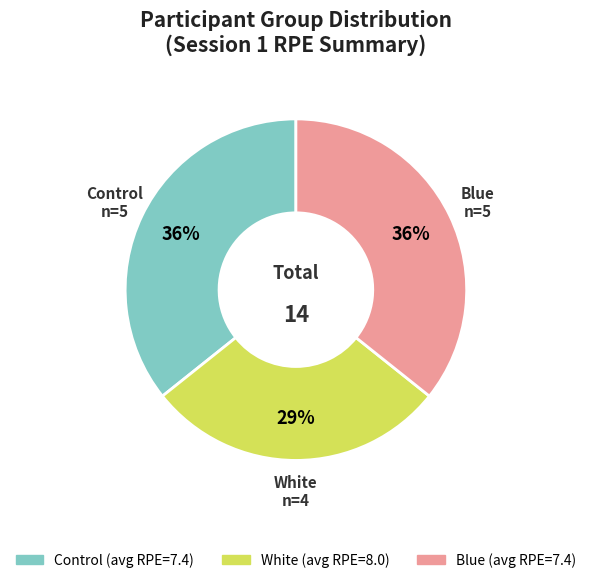

Combined, do White and Blue account for over 50%?

Yes